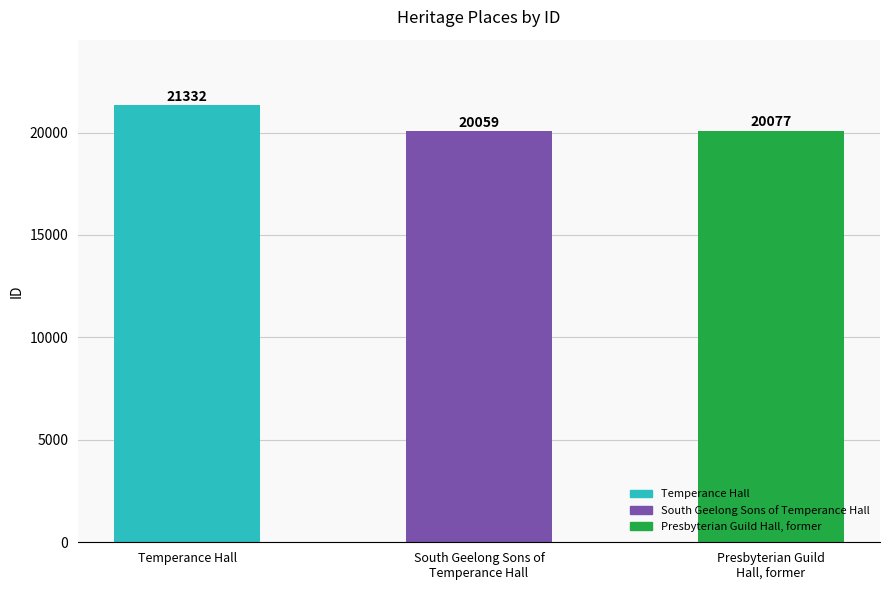

Is it true that the value at South Geelong Sons of
Temperance Hall is 26357?

False